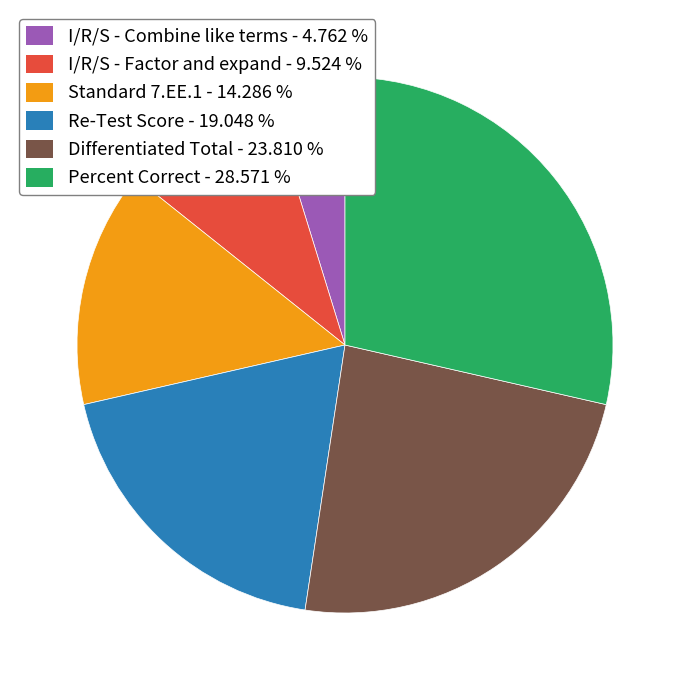

Is the sum of Differentiated Total and Re-Test Score greater than half?

No